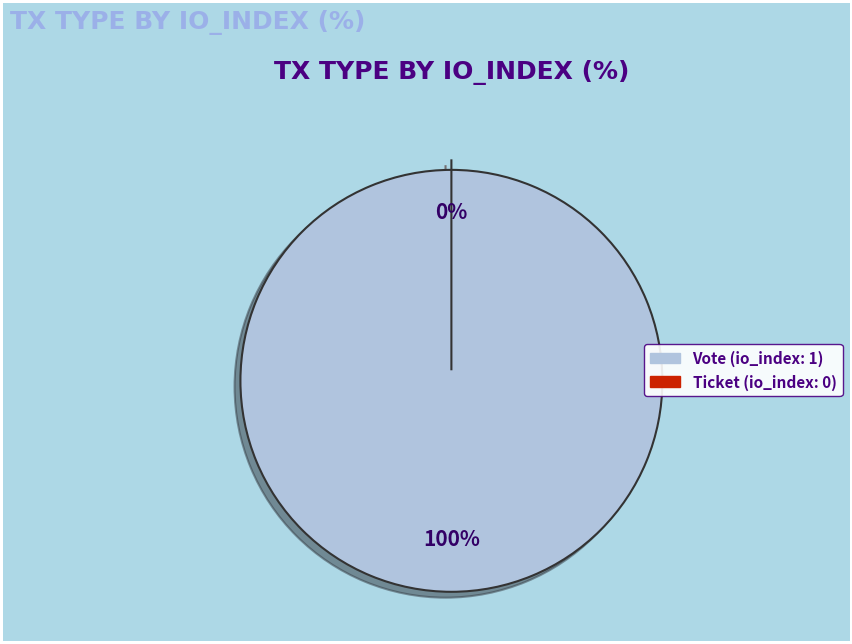

Combined, what portion of the pie is Ticket and Vote?

100.0%